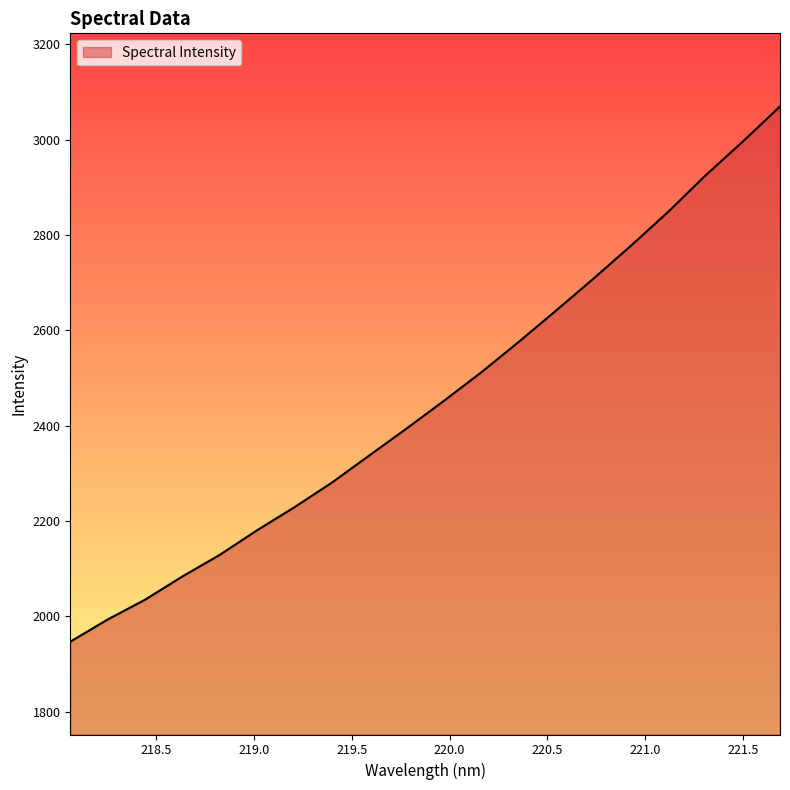

What is the minimum value shown in the chart?

1946.8